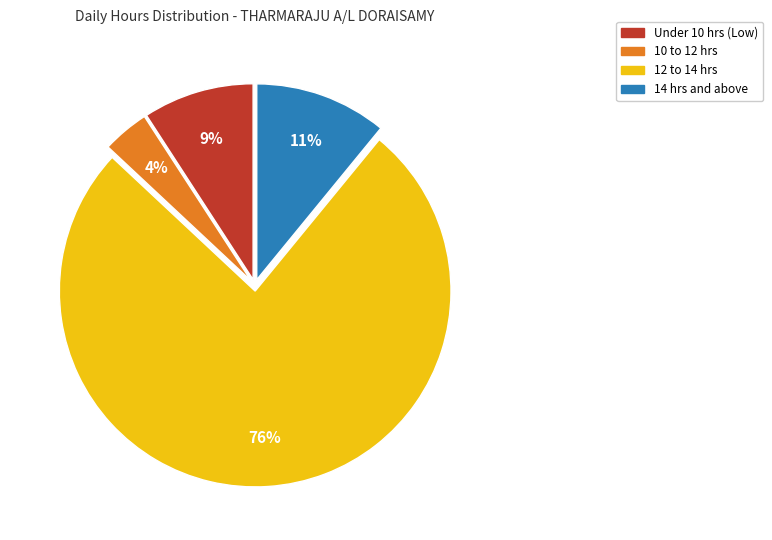

To the nearest percent, what is the difference between the largest and smallest slice percentages?

72%